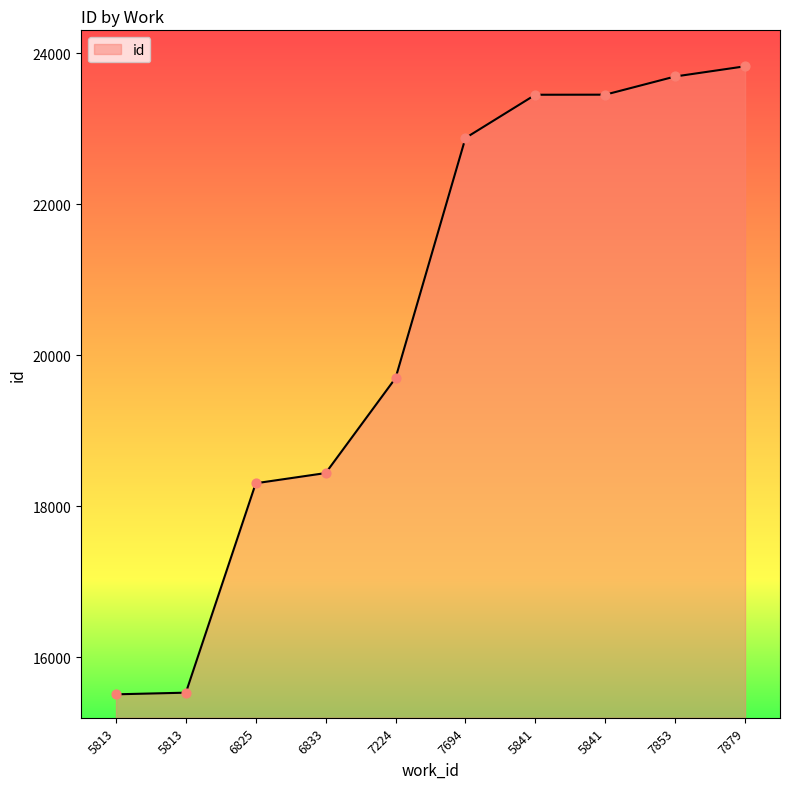

Does the chart have visible grid lines?

No